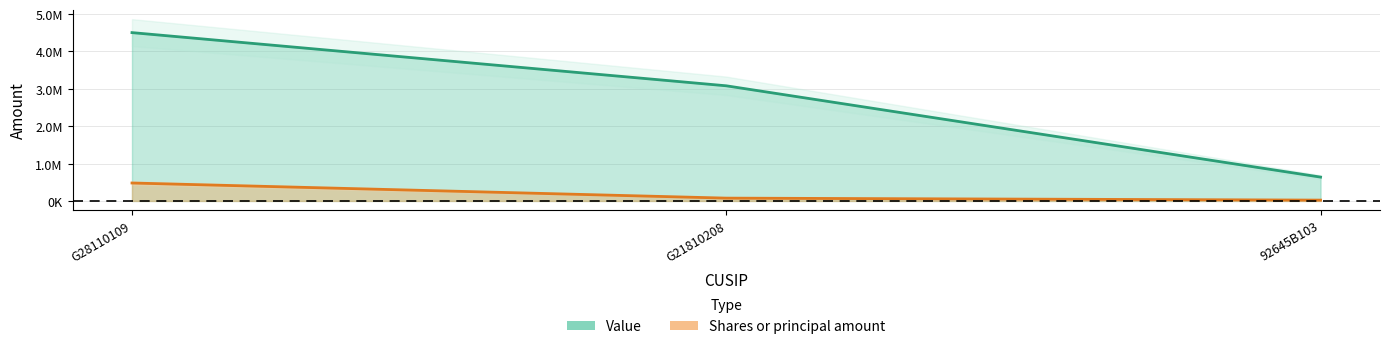

How many series are shown in this chart?

2